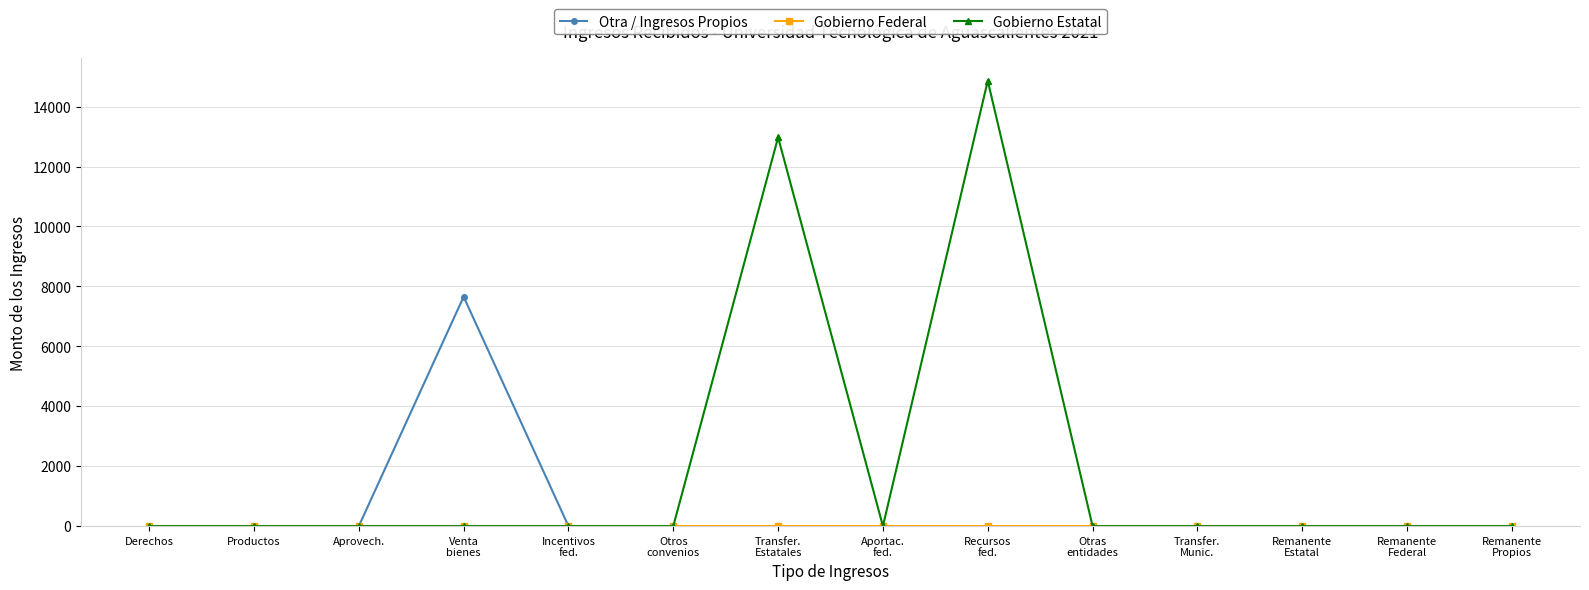

What is the label of the 2nd point from the left?

Productos